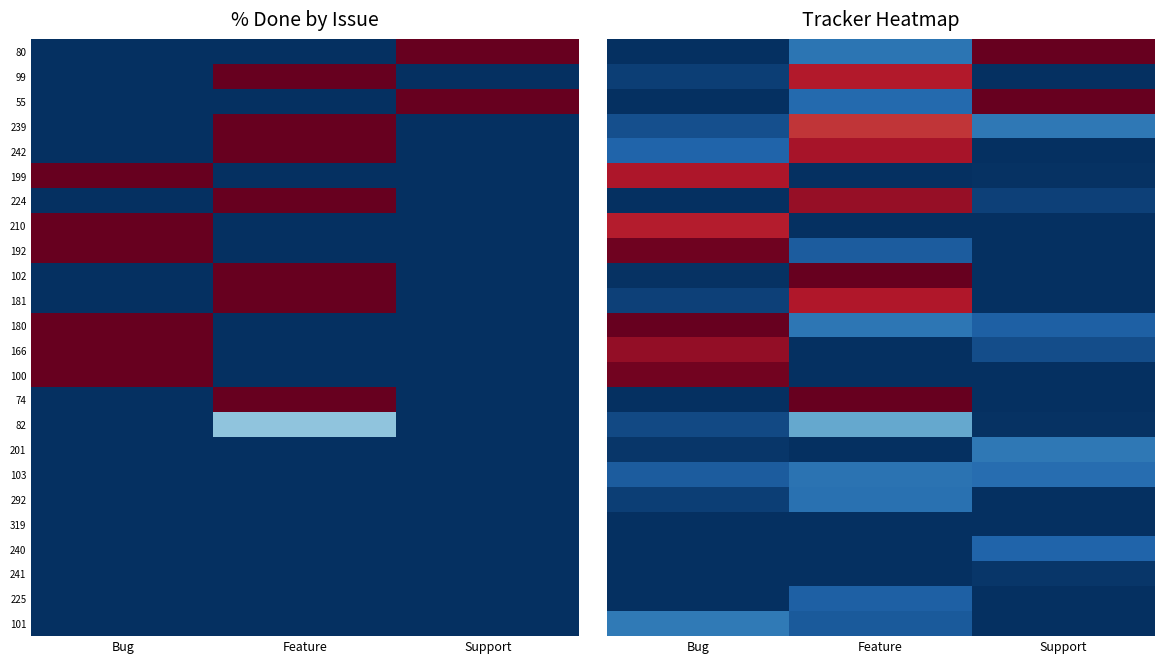

Which has a higher value, Support or Feature?

Support